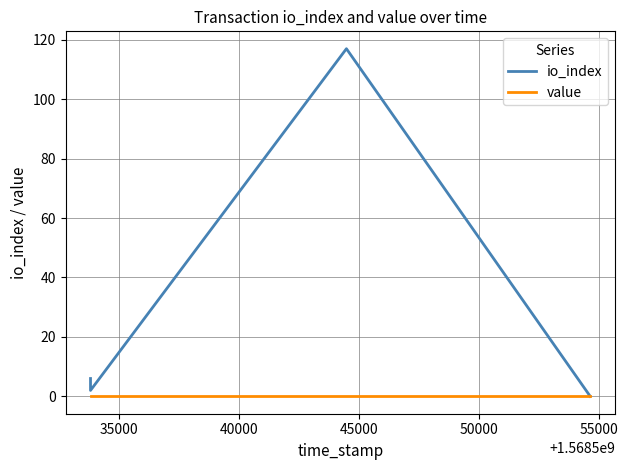

At how many categories does at least one series exceed 90?

1